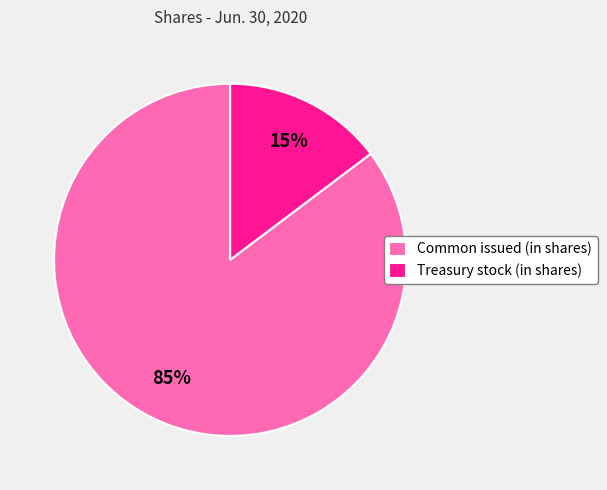

Does any single category account for the majority?

Yes